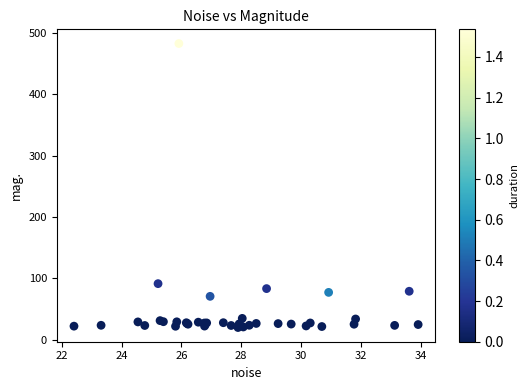

What Y value in the scatter plot is closest to 251?

91.5